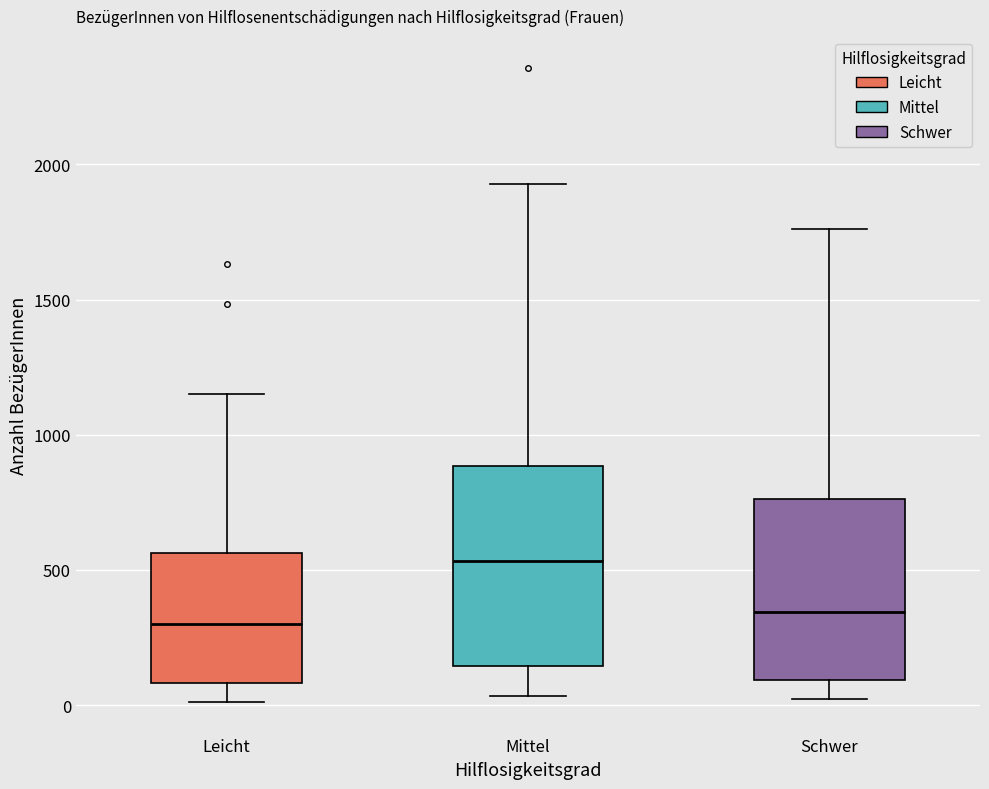

Which box's median line is the highest?

Mittel